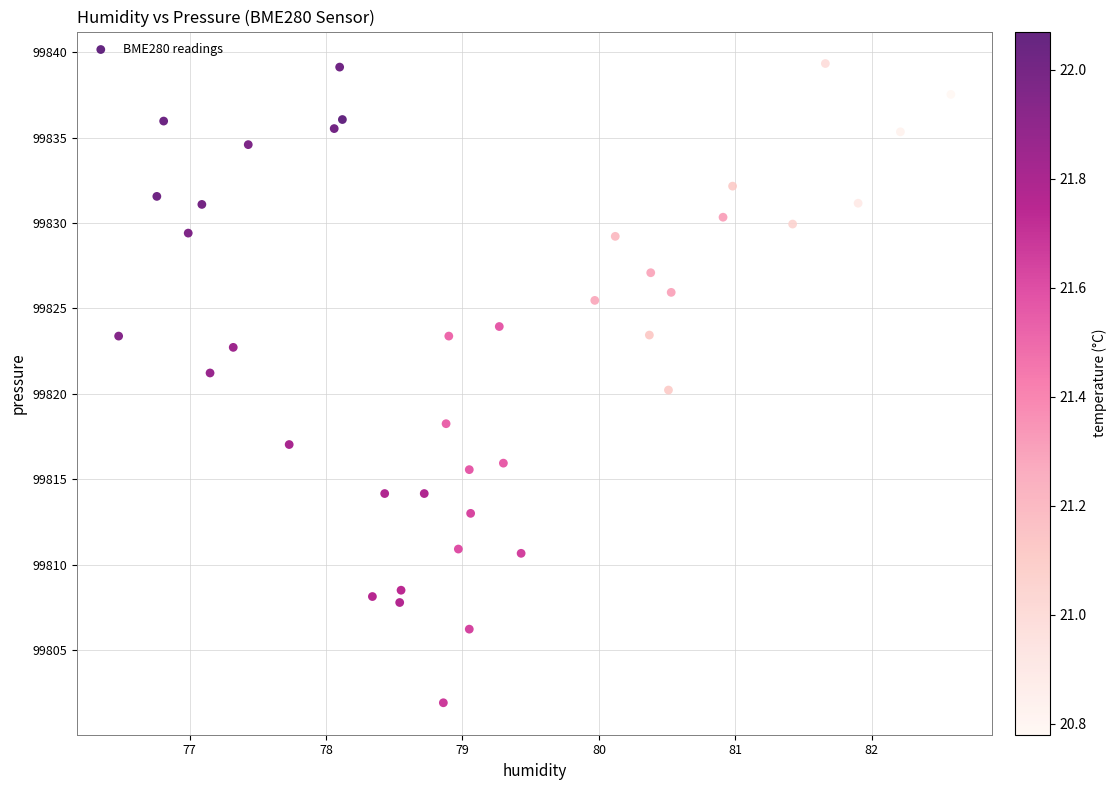

What is the range of Y values (max minus min)?

37.4